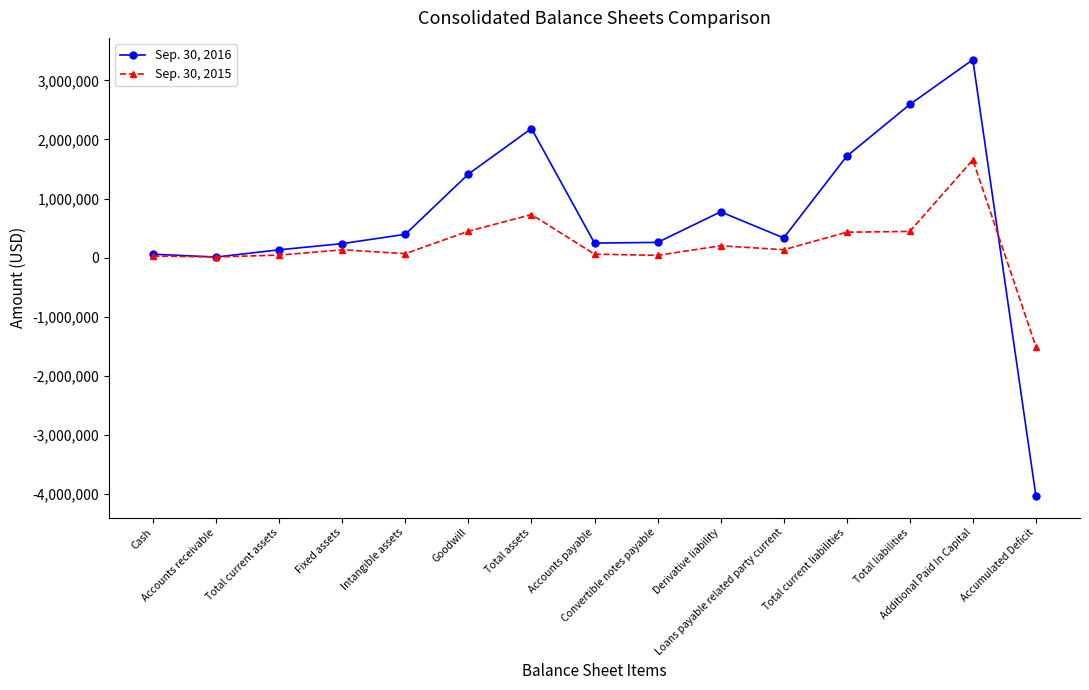

Which series has the largest total across all categories?

Sep. 30, 2016